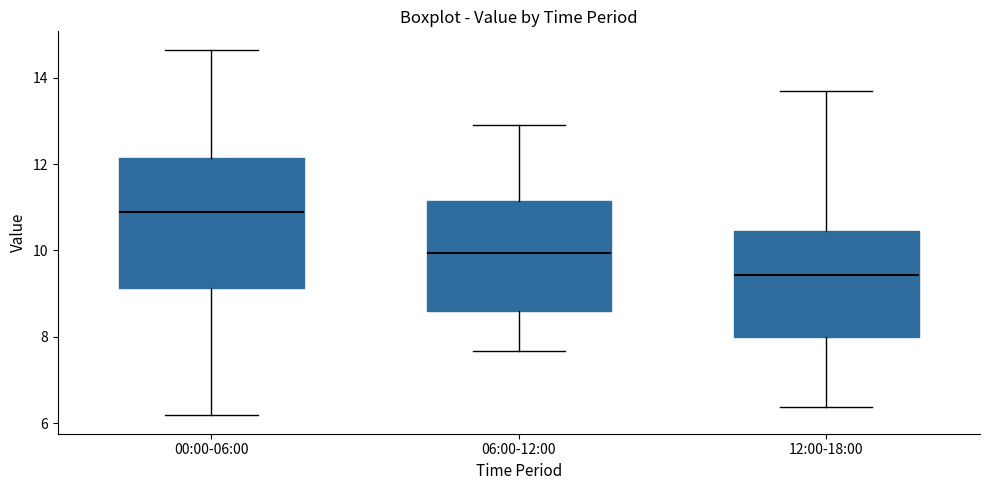

Where does the median line of the box for 00:00-06:00 sit on the y-axis? The values are not printed on the chart, so give them approximately, as read against the axis.

11.0